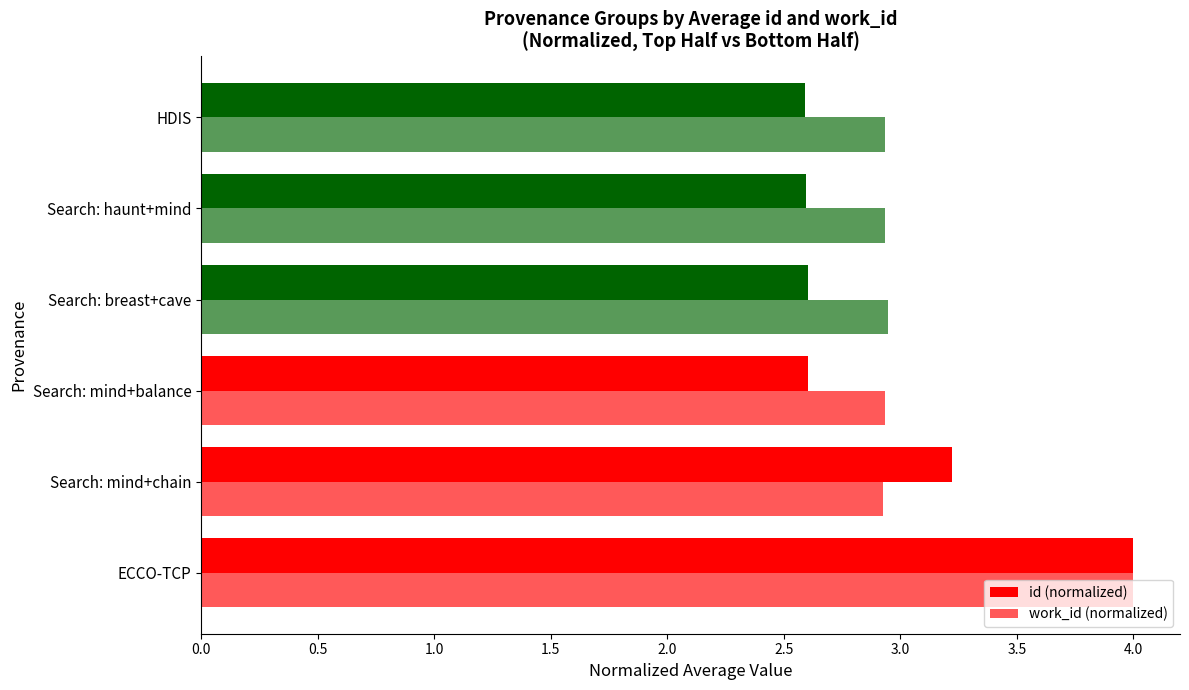

Which series has the largest total across all categories?

work_id (normalized)